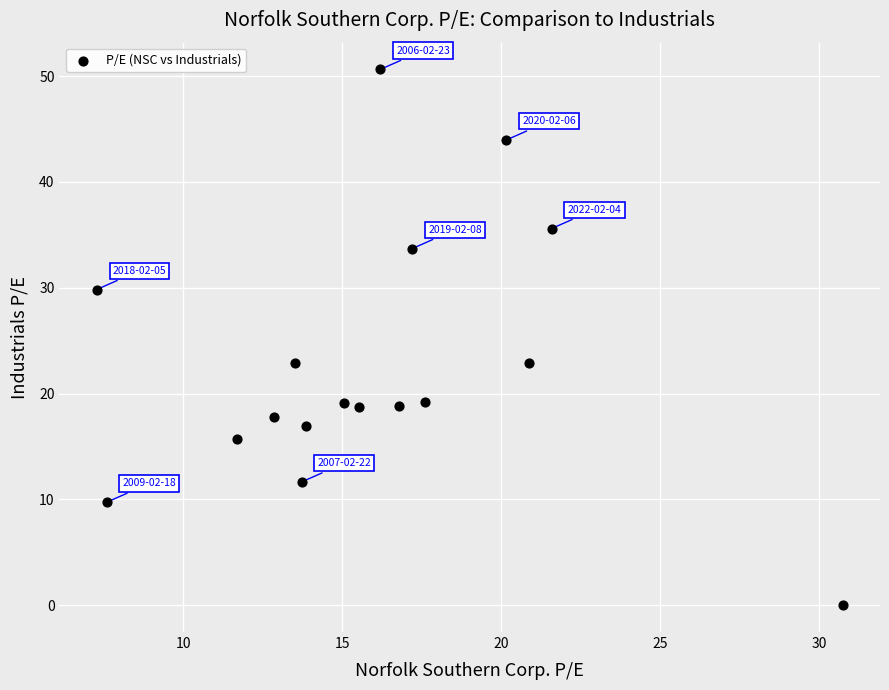

What is the range of X values (max minus min)?

23.4